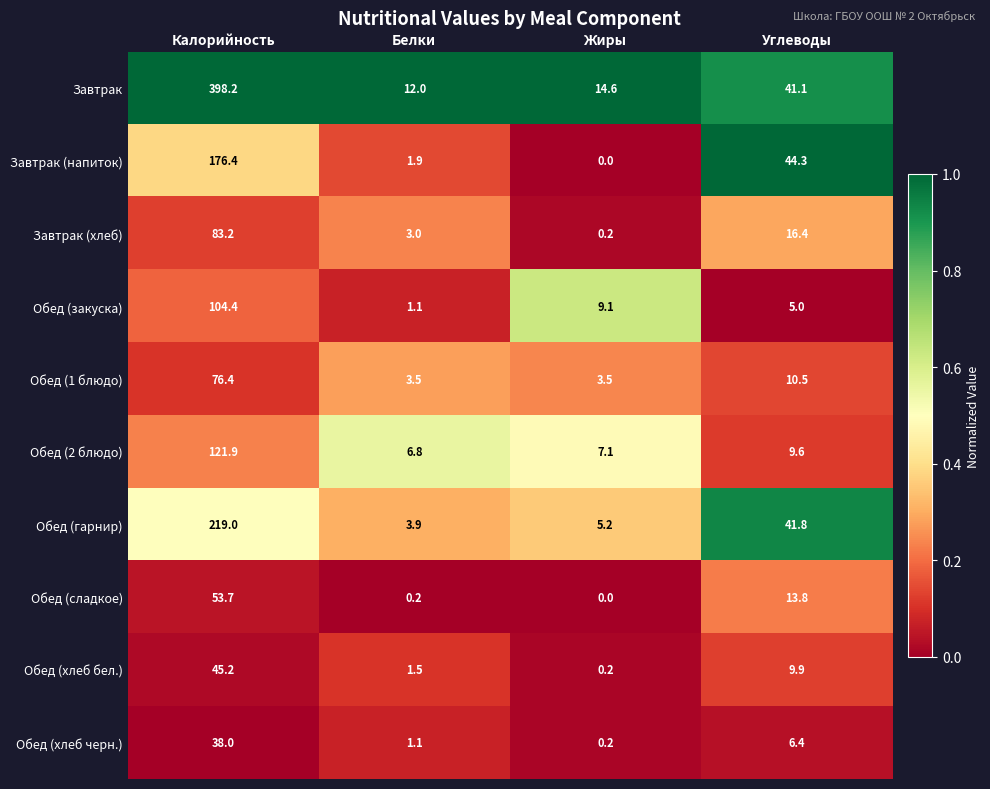

Is the value of Обед (хлеб бел.) at Жиры greater than the value of Завтрак at Белки?

No